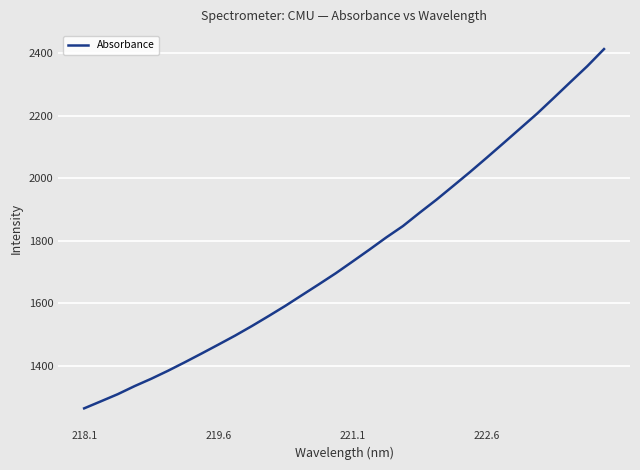

What is the greatest value displayed?

2412.7